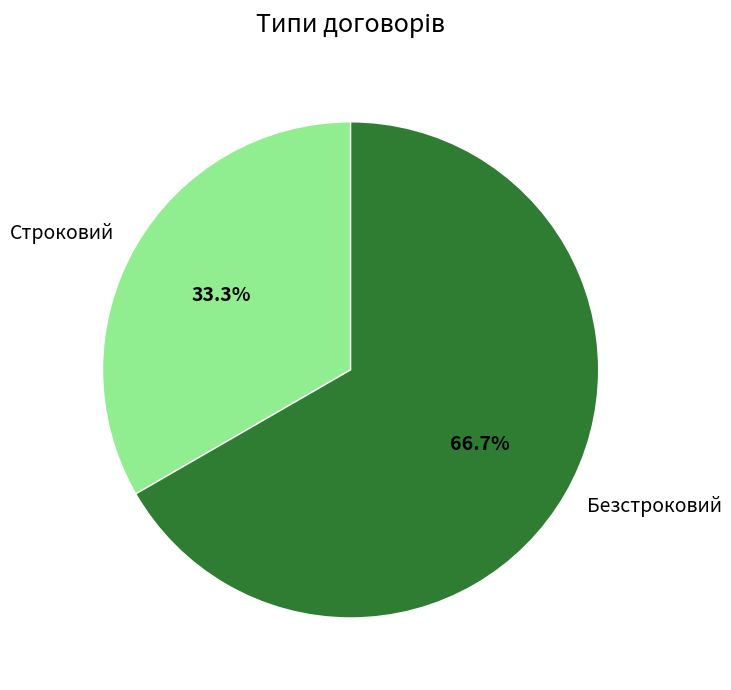

Is Строковий the majority of the pie?

No